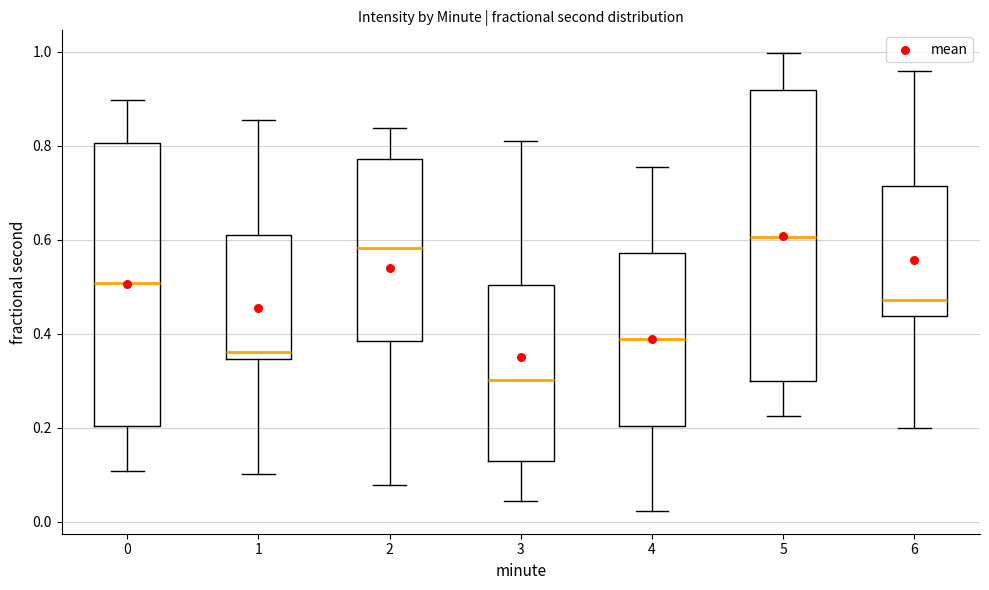

Reading left to right, read every box against the y-axis: the position of its median line, the range the box covers, and the ends of its whiskers. The values are not printed on the chart, so give them approximately, as read against the axis.

0: median 0.50, box 0.20 to 0.80, whiskers 0.10 to 0.90
1: median 0.36, box 0.34 to 0.60, whiskers 0.10 to 0.86
2: median 0.58, box 0.38 to 0.78, whiskers 0.08 to 0.84
3: median 0.30, box 0.12 to 0.50, whiskers 0.04 to 0.82
4: median 0.38, box 0.20 to 0.58, whiskers 0.02 to 0.76
5: median 0.60, box 0.30 to 0.92, whiskers 0.22 to 1.00
6: median 0.48, box 0.44 to 0.72, whiskers 0.20 to 0.96